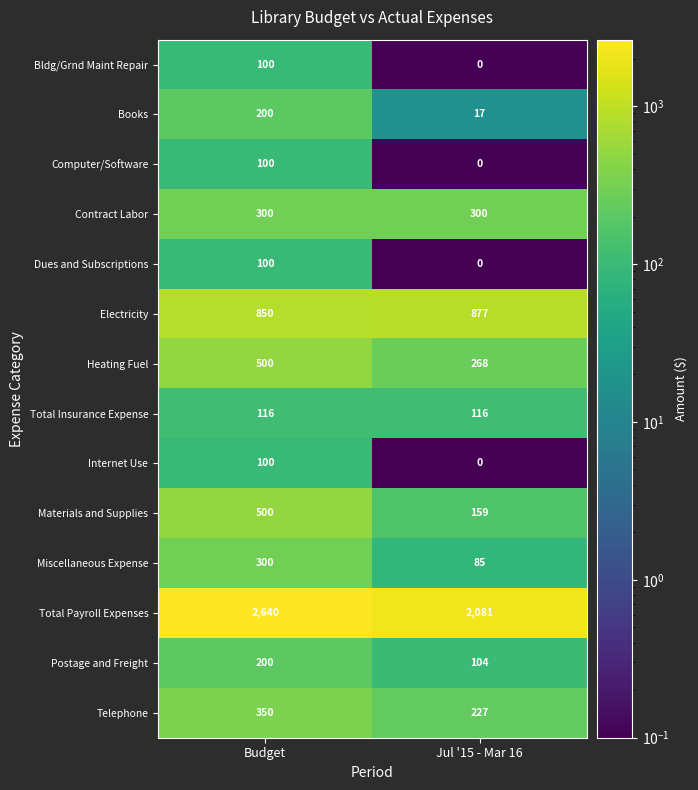

Reading left to right, extract all data points from this chart.

Bldg/Grnd Maint Repair: 100	0
Books: 200	17
Computer/Software: 100	0
Contract Labor: 300	300
Dues and Subscriptions: 100	0
Electricity: 850	877
Heating Fuel: 500	268
Total Insurance Expense: 116	116
Internet Use: 100	0
Materials and Supplies: 500	159
Miscellaneous Expense: 300	85
Total Payroll Expenses: 2640	2081
Postage and Freight: 200	104
Telephone: 350	227